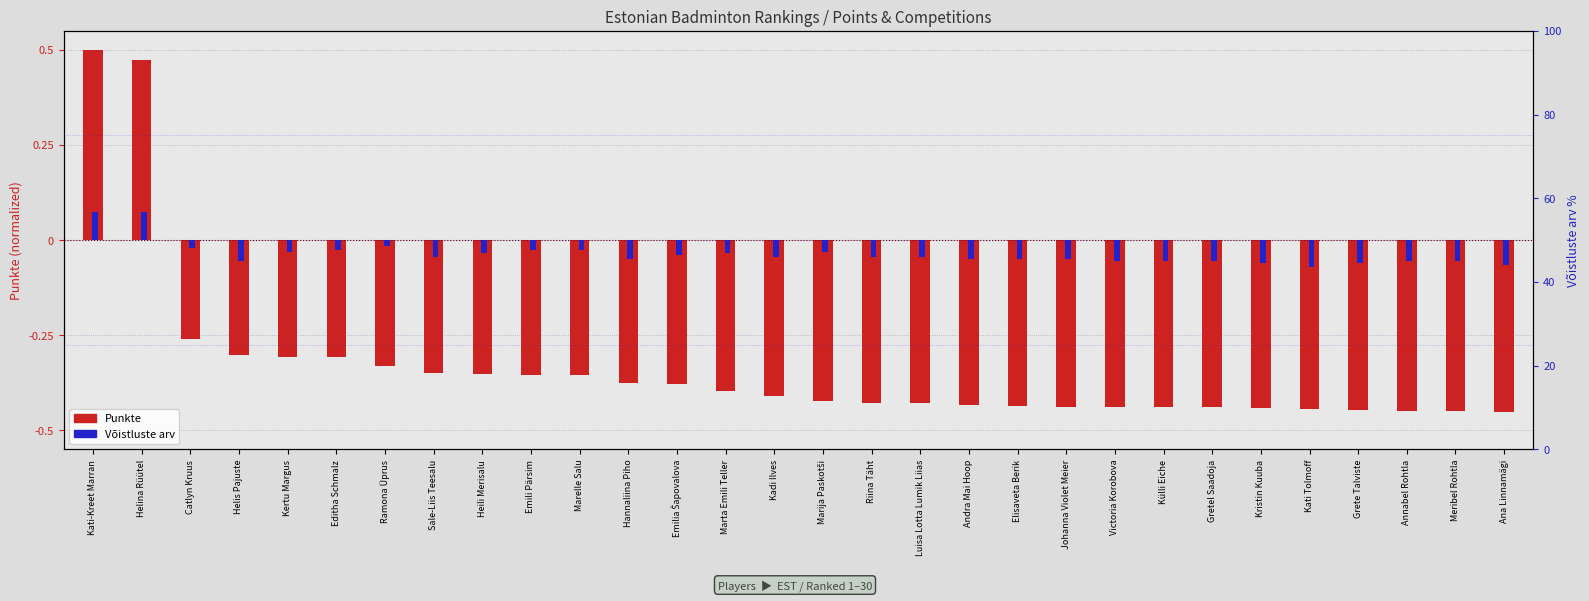

What is the sum of all Punkte (normalized) values?

-10.1